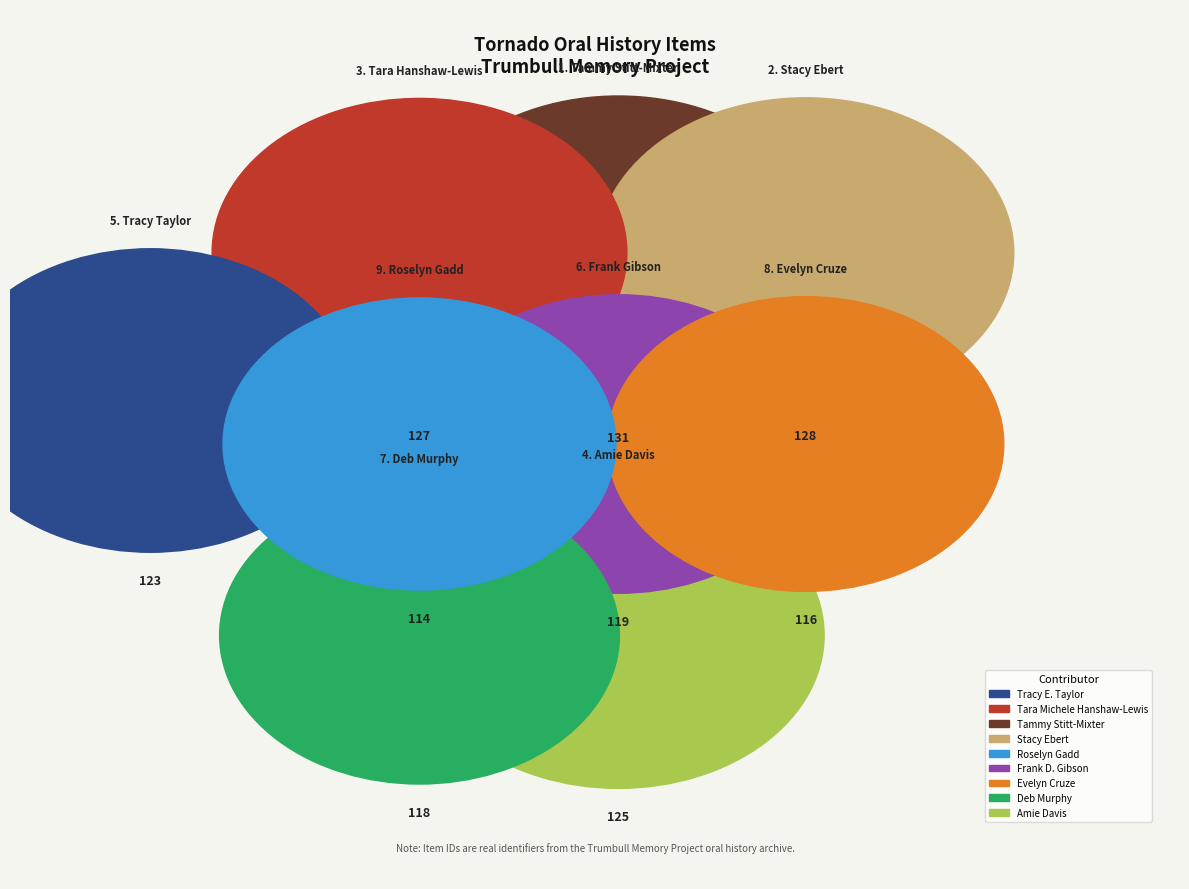

What is the change in value from Frank D. Gibson to Deb Murphy?

-1